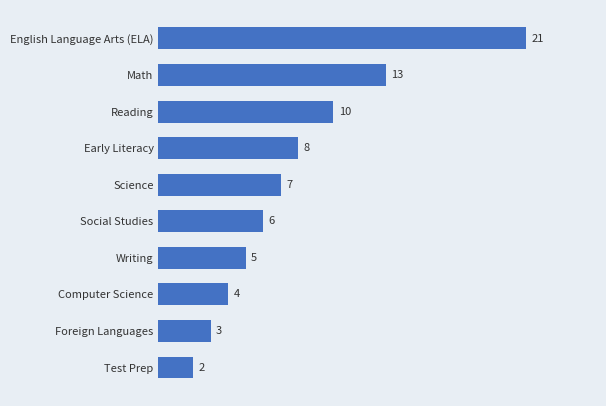

The chart shows a value of 32 at English Language Arts (ELA). True or false?

False